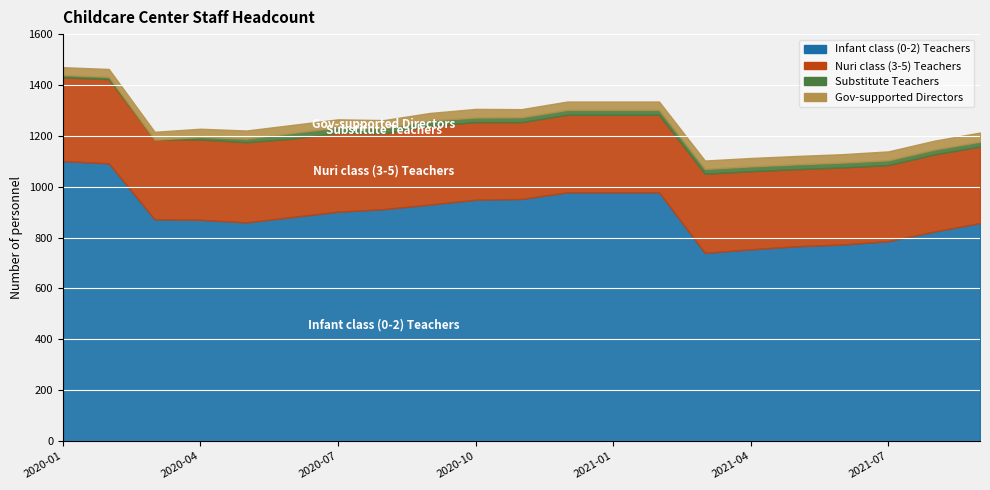

Does the chart display data point markers on the line(s)?

No